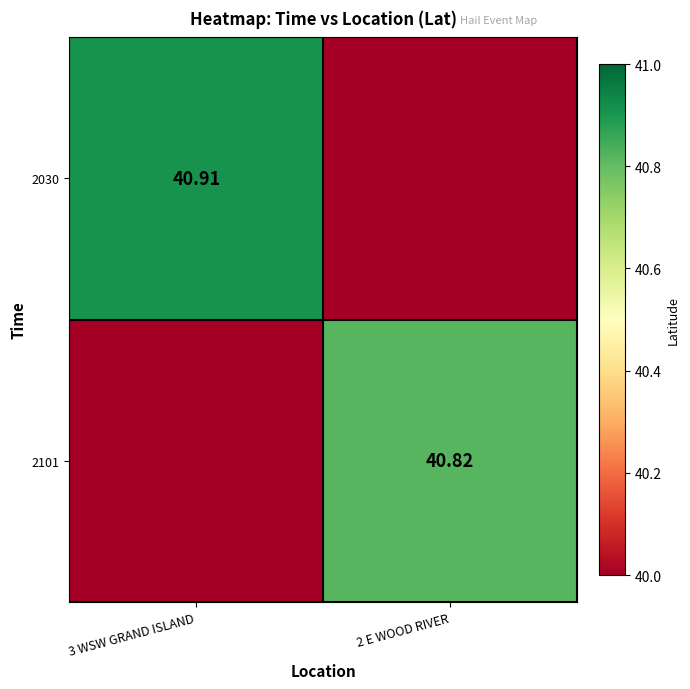

Is the value of 2101 at 2 E WOOD RIVER greater than the value of 2030 at 3 WSW GRAND ISLAND?

No